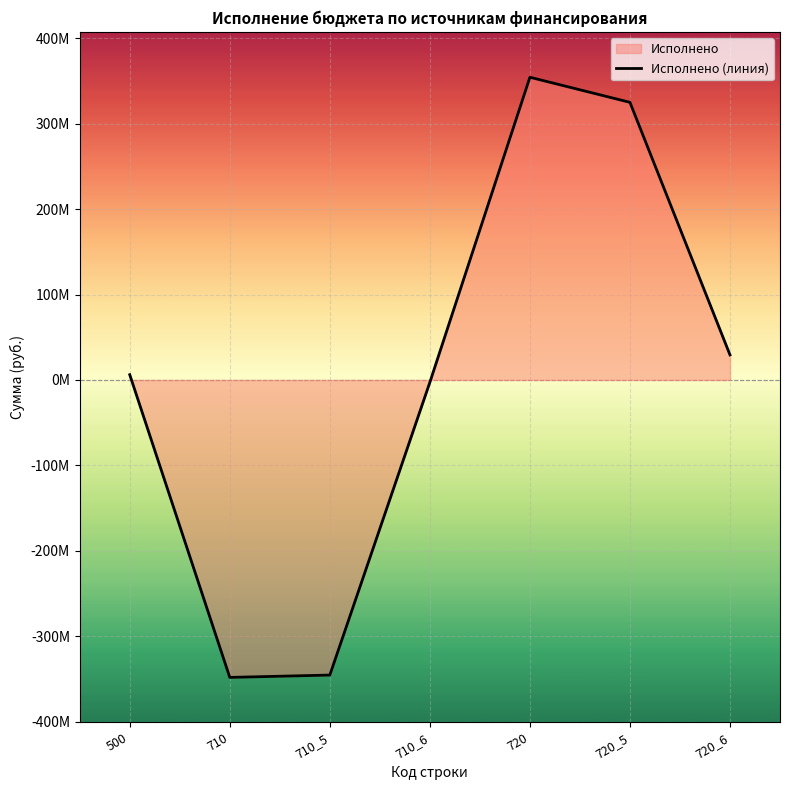

How many values exceed 6137731?

4